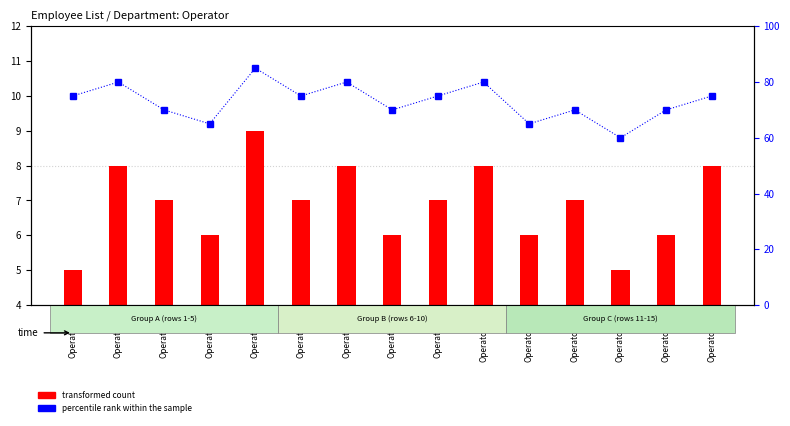

The employee count series shows 3 at Operator-15. True or false?

False